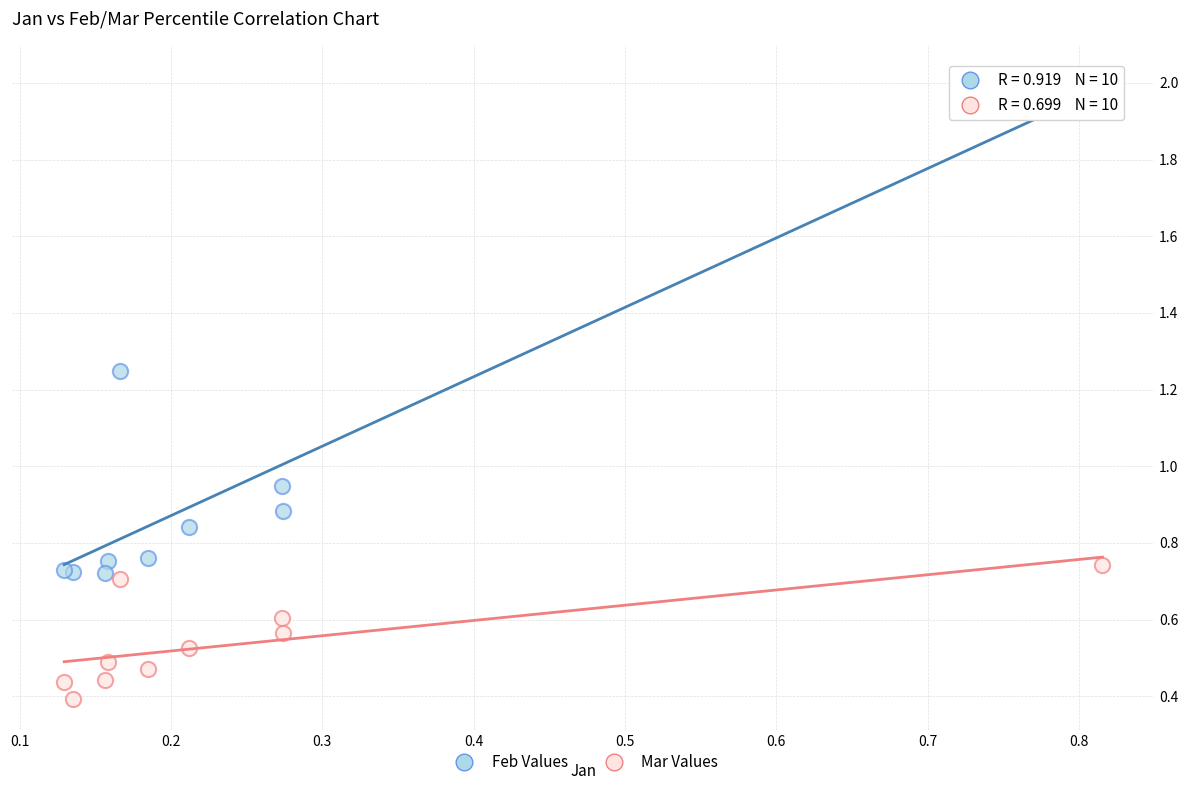

Which series contains the highest Y value?

Feb Values